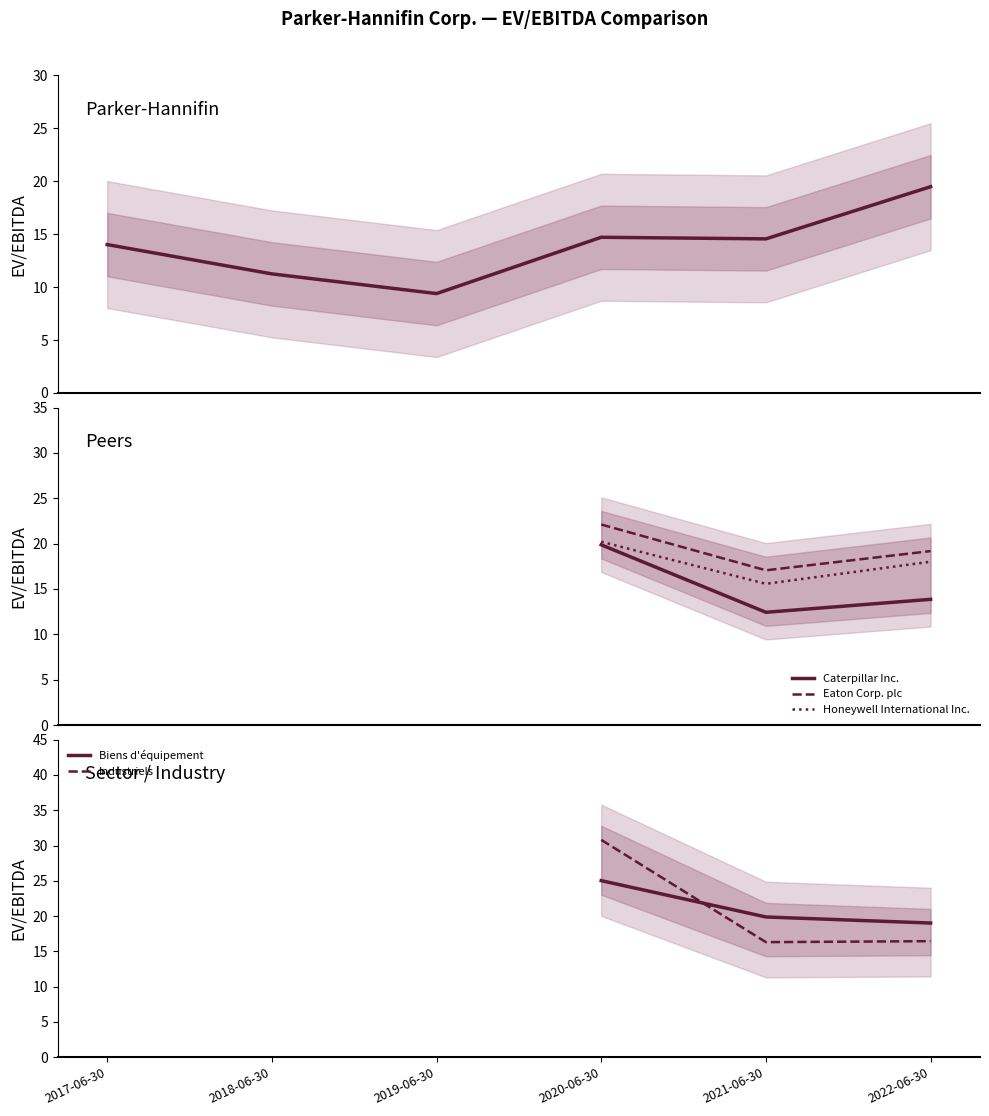

How many categories are shown in the chart?

6